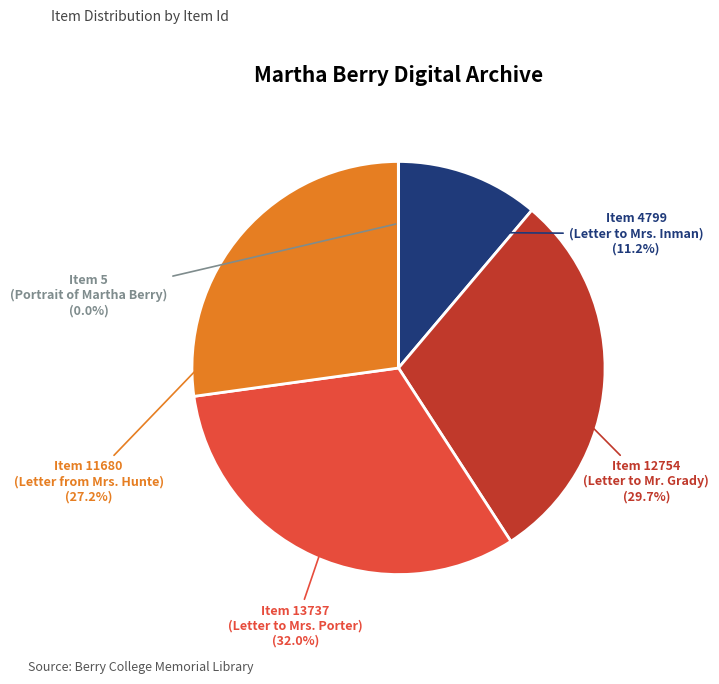

Is there any slice that represents more than half of the pie?

No